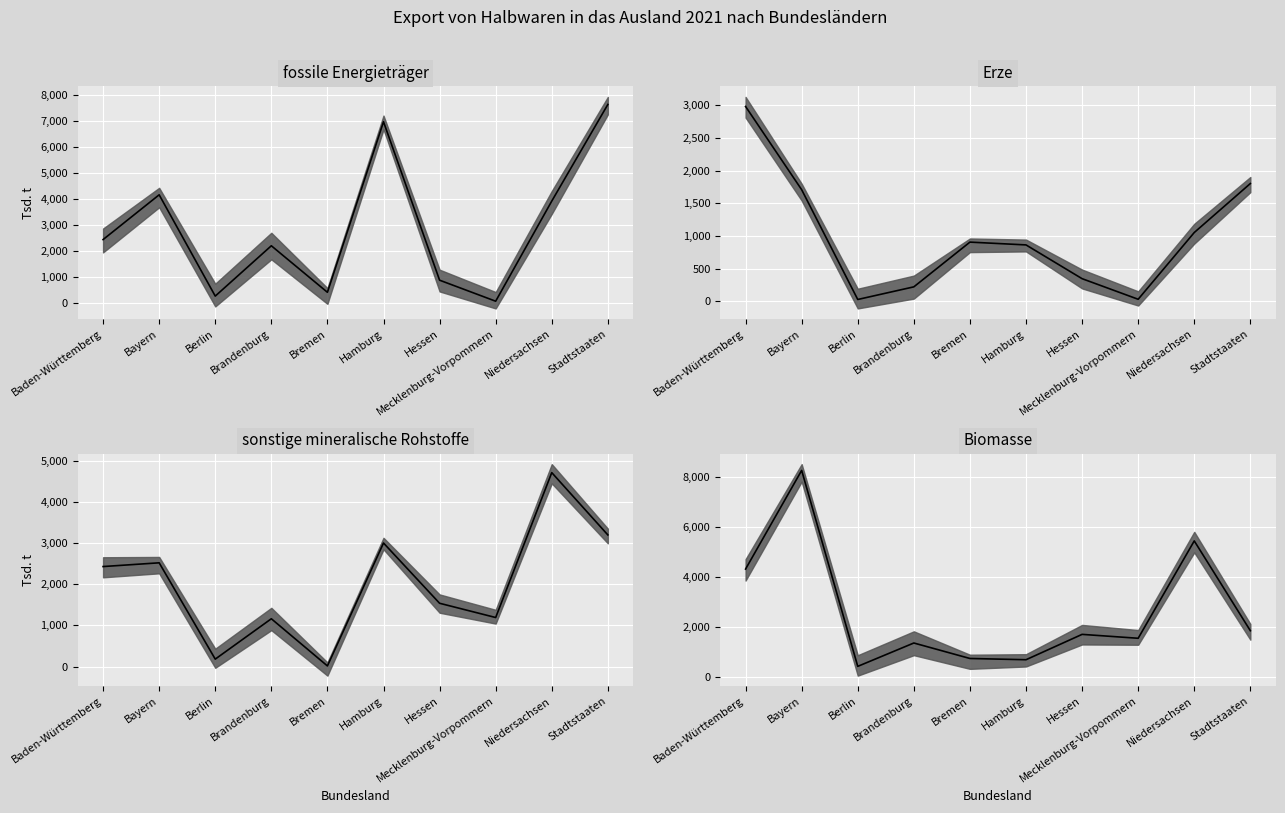

The Erze (median) series shows 1709.4 at Bayern. True or false?

True